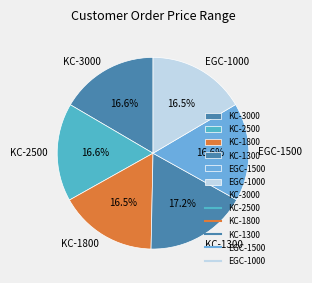

True or false: EGC-1500 accounts for 17% of the total.

True